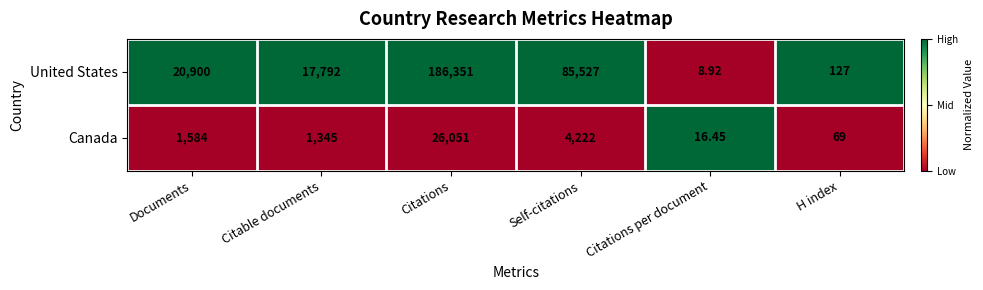

What is the spread (max minus min) of values at Self-citations?

81305.0